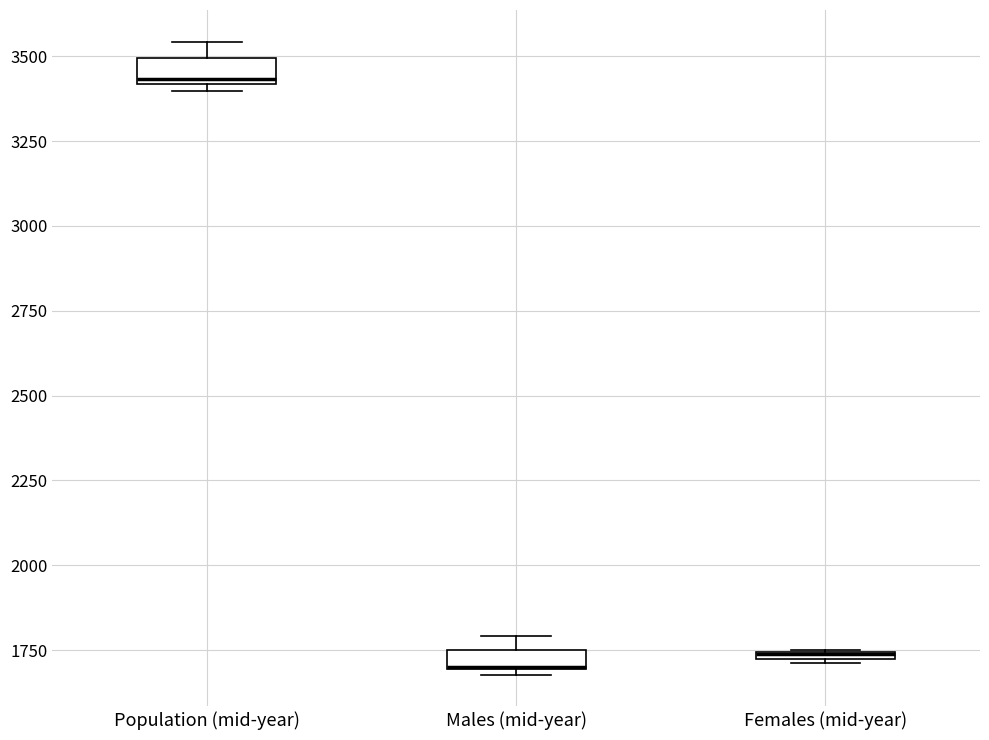

Where is the lower edge of the box for Males (mid-year) on the y-axis? The values are not printed on the chart, so give them approximately, as read against the axis.

1700